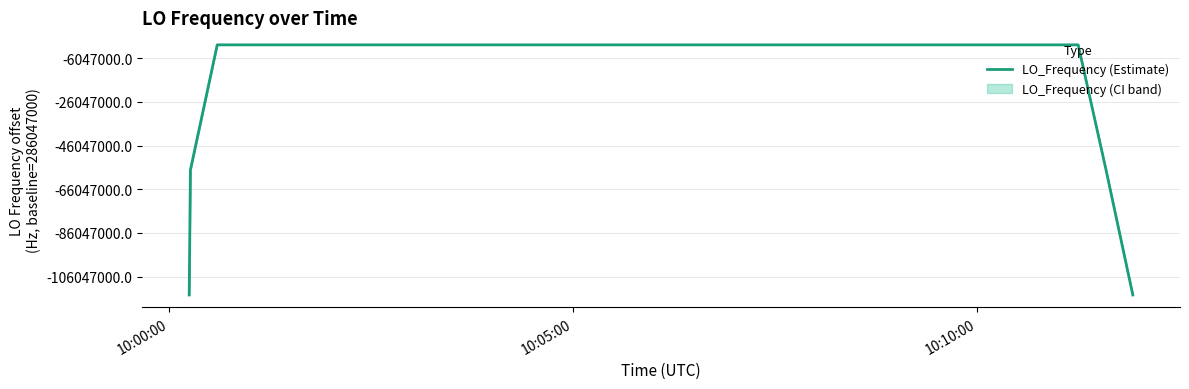

How many values exceed 286047001?

22